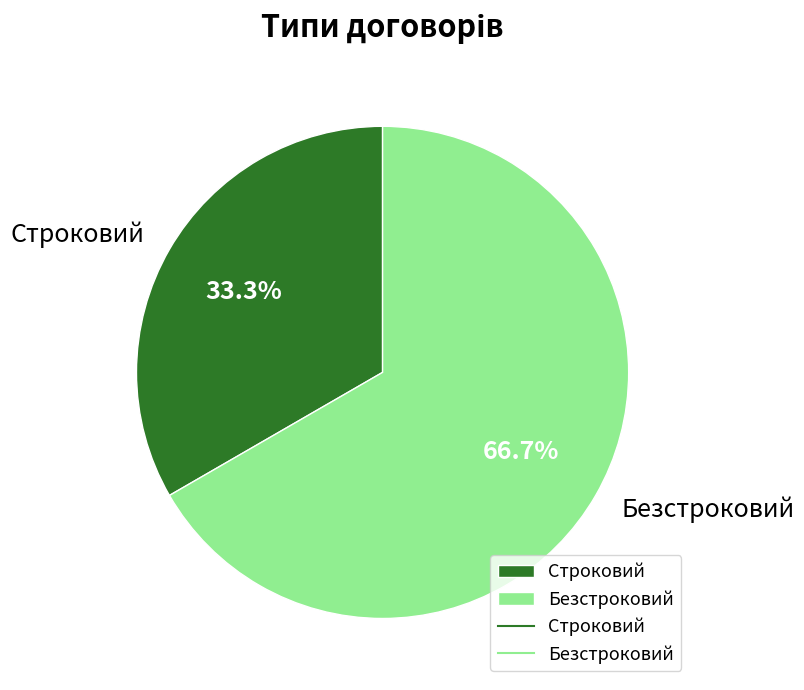

Which category has the biggest portion of the pie?

Безстроковий